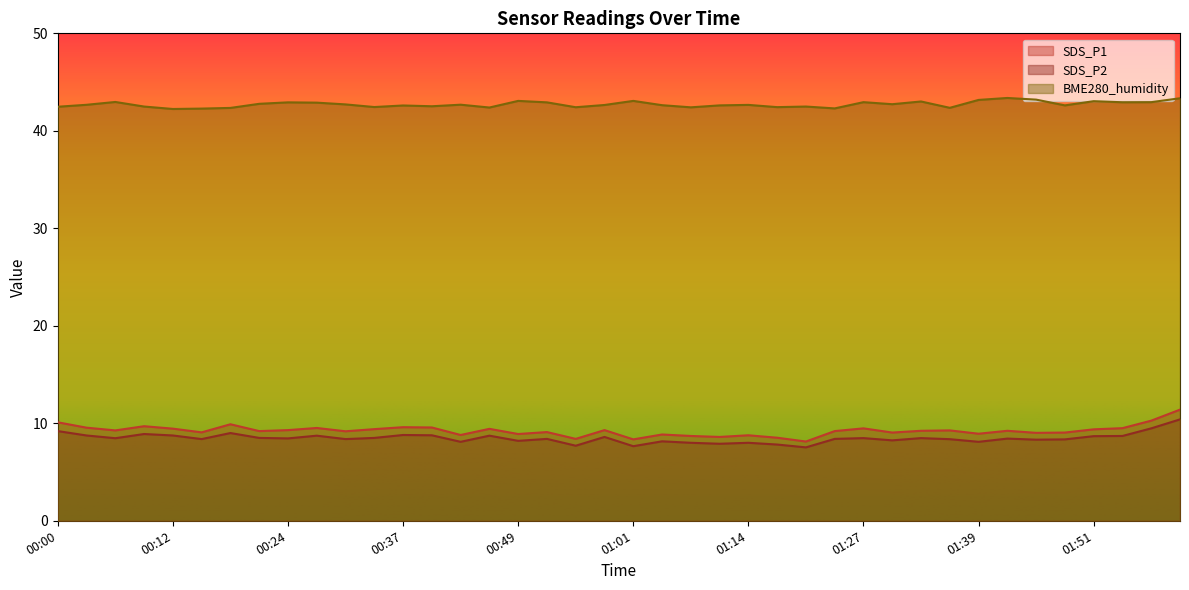

What position from the left is 01:04?

22